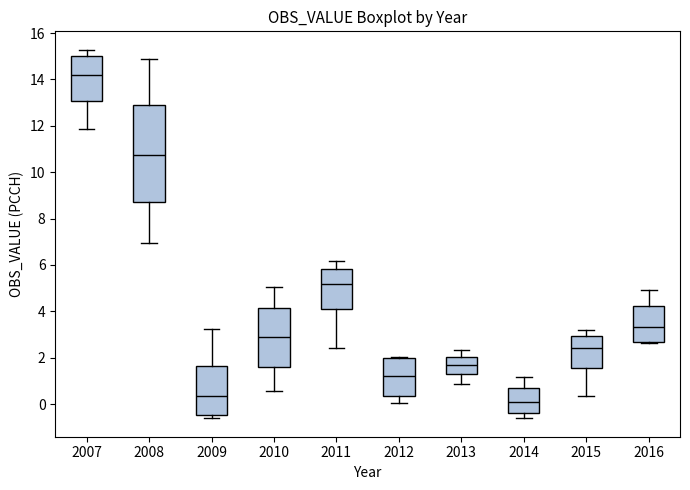

Which box is the tallest, from its lower edge to its upper edge?

2008